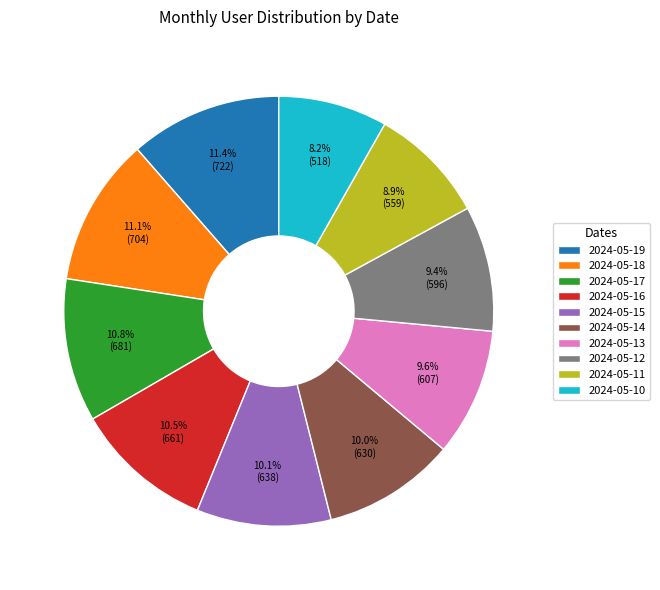

Between 2024-05-16 and 2024-05-10, which is larger?

2024-05-16